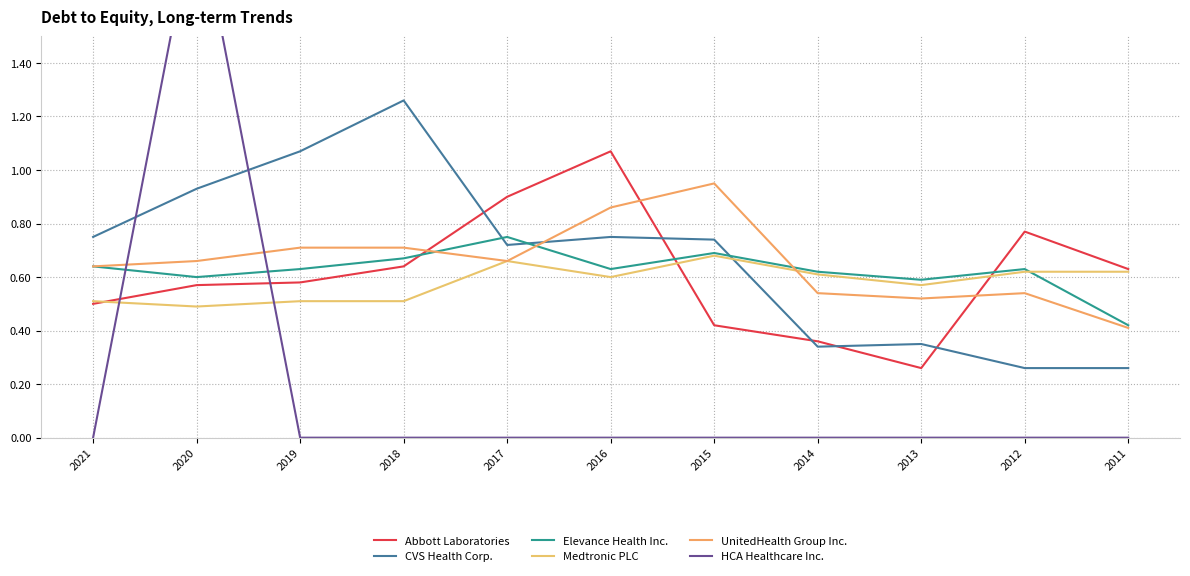

Which category has the lowest value in the HCA Healthcare Inc. series?

2021